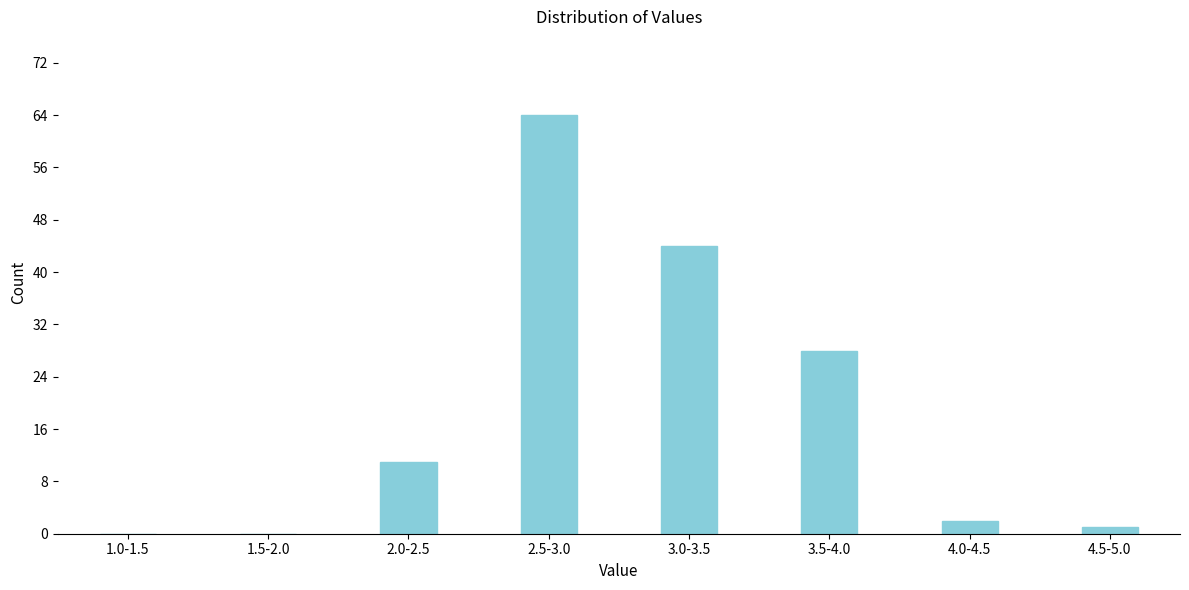

Reading left to right, list all the values displayed in this chart.

1.0-1.5=0	1.5-2.0=0	2.0-2.5=11	2.5-3.0=64	3.0-3.5=44	3.5-4.0=28	4.0-4.5=2	4.5-5.0=1